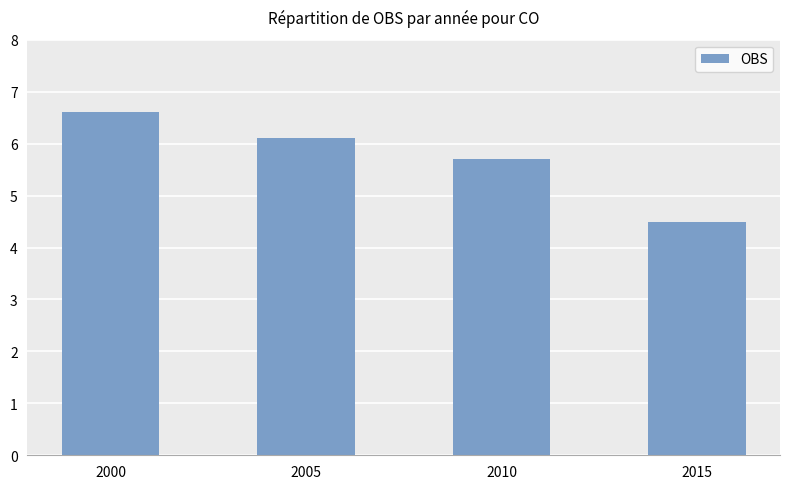

What is the difference between the maximum and second lowest values?

0.9